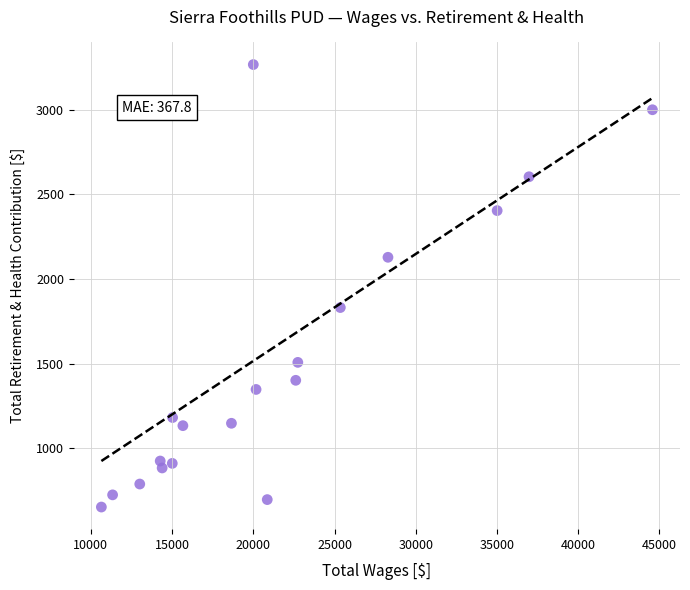

What is the range of Y values (max minus min)?

2615